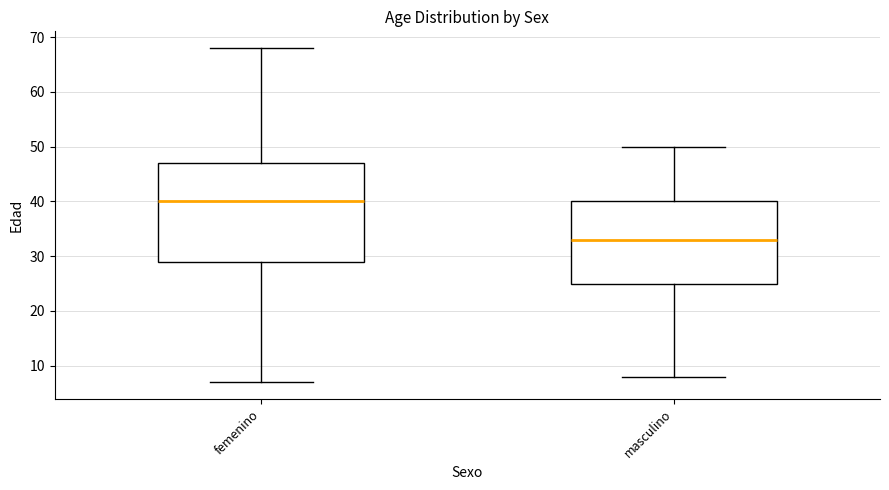

Reading left to right, transcribe this box plot: for each box, give where its median line is, the range the box spans, and where its two whiskers end, as read against the y-axis. The values are not printed on the chart, so give them approximately, as read against the axis.

femenino: median 40, box 29 to 47, whiskers 7 to 68
masculino: median 33, box 25 to 40, whiskers 8 to 50